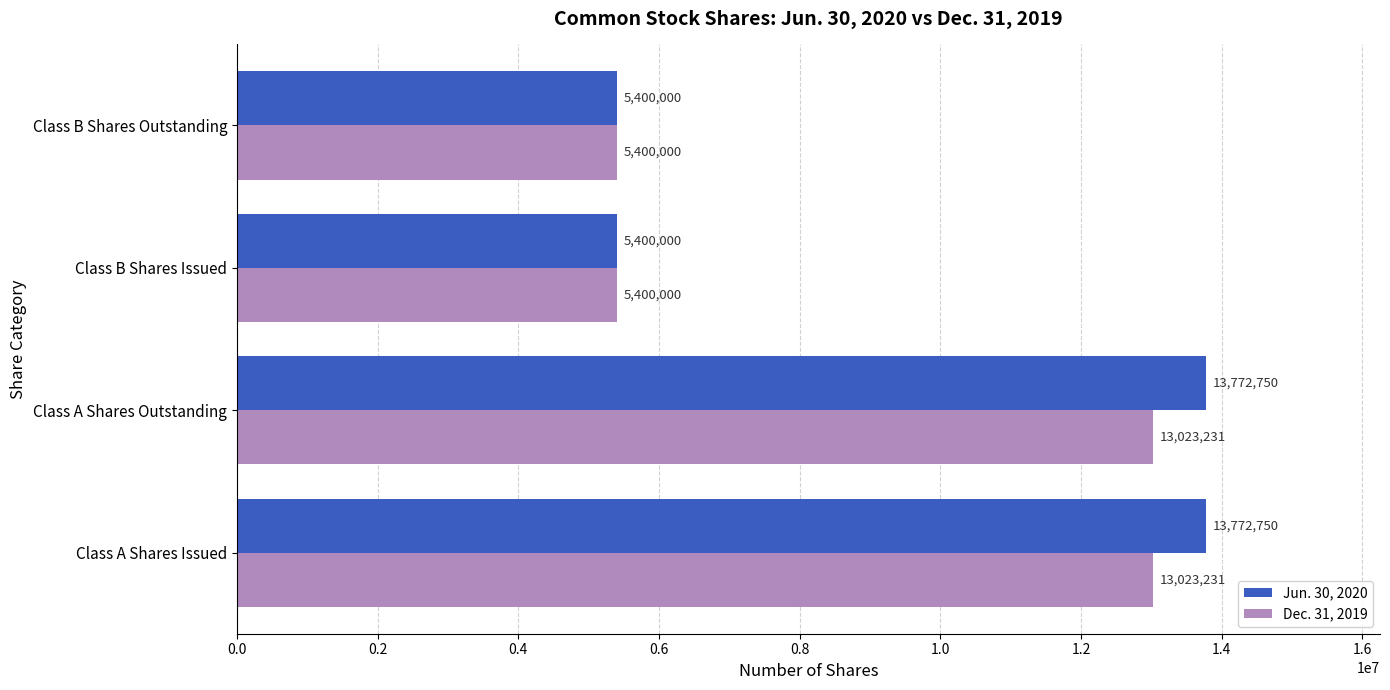

What is the highest value of the Jun. 30, 2020 series?

13772750